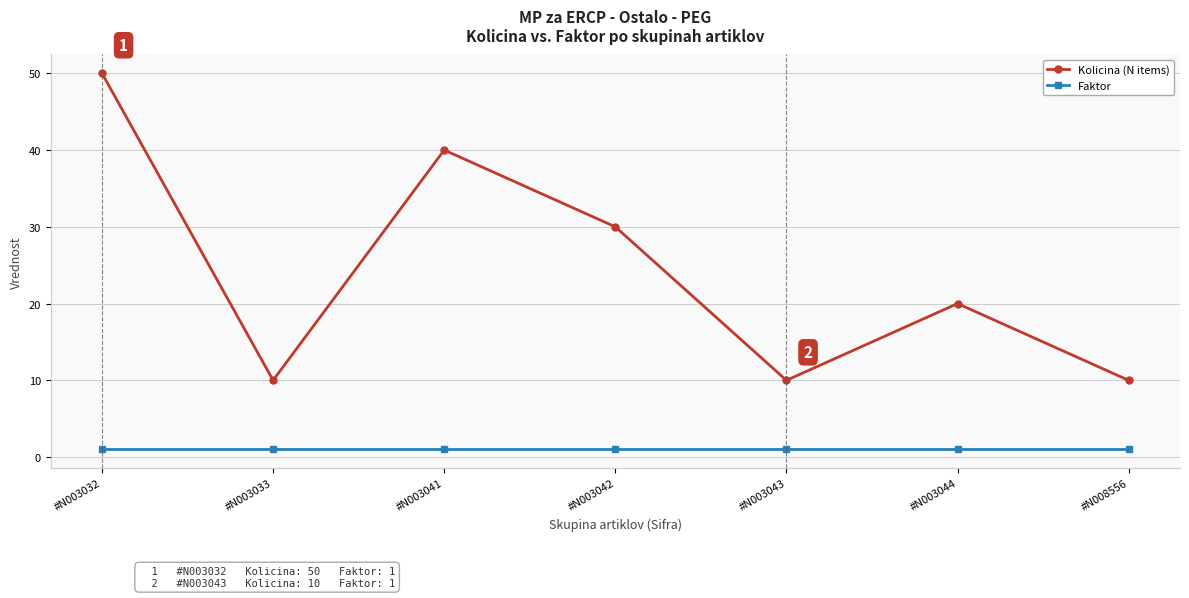

Between #N003032 and #N008556, which series saw the biggest shift?

Kolicina (N items)